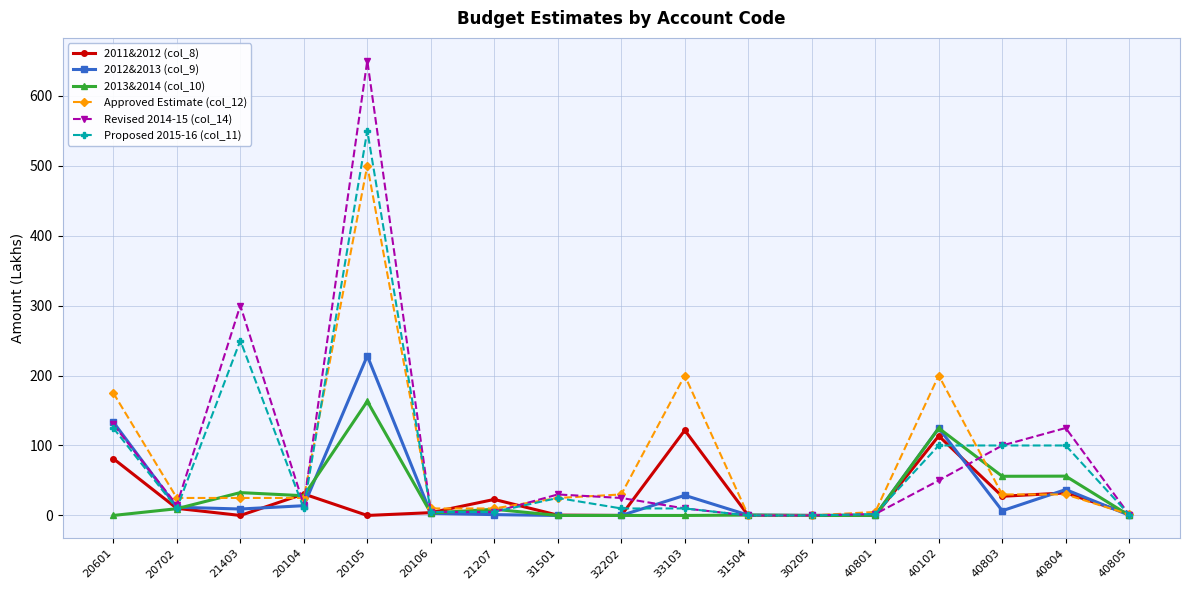

The value of Proposed 2015-16 (col_11) at 21403 is 250.0. True or false?

True